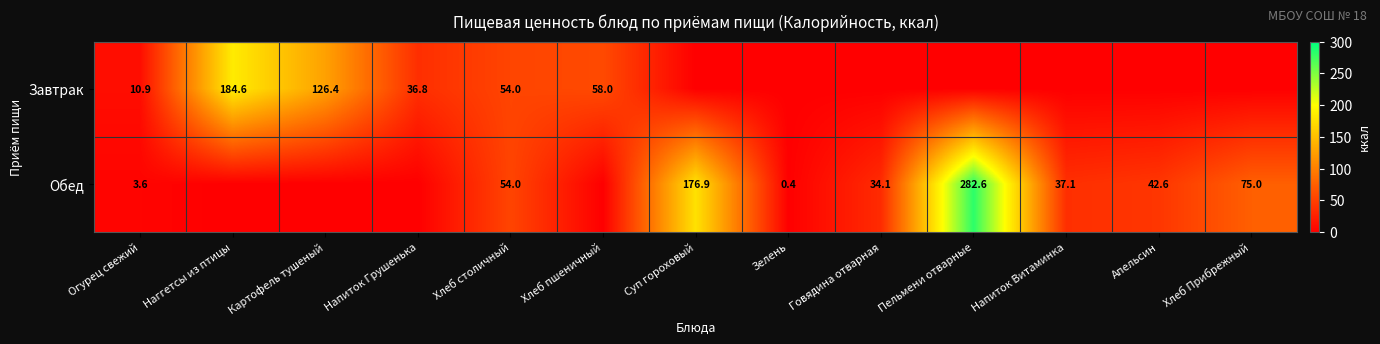

The Обед series shows 72.7 at Суп гороховый. True or false?

False